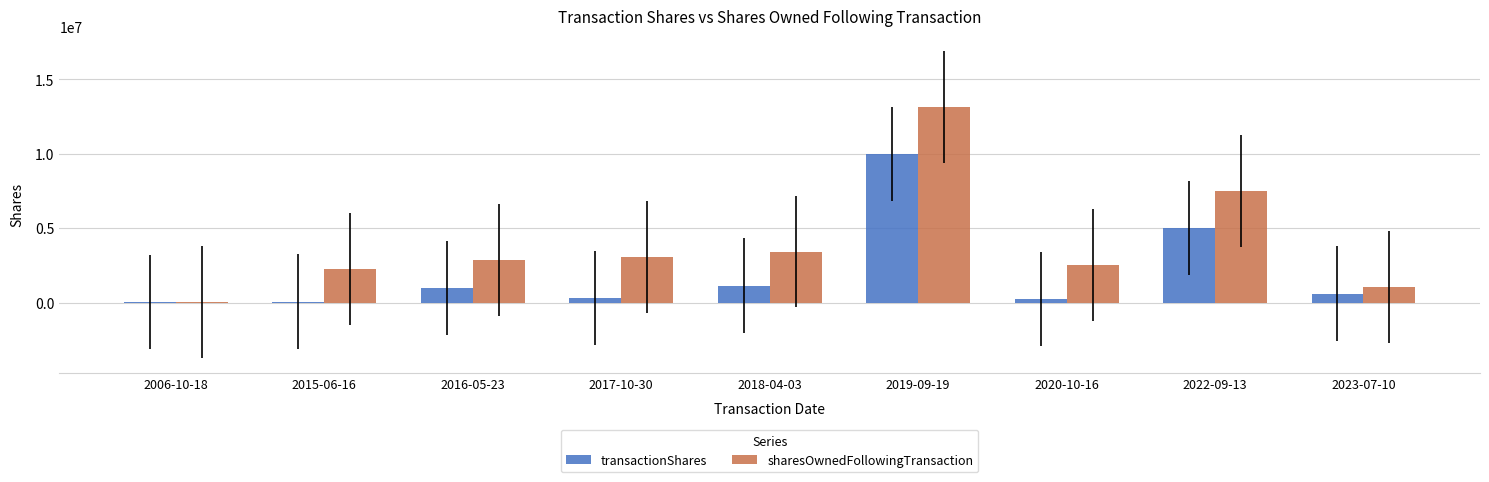

Does the chart contain stacked bars?

No